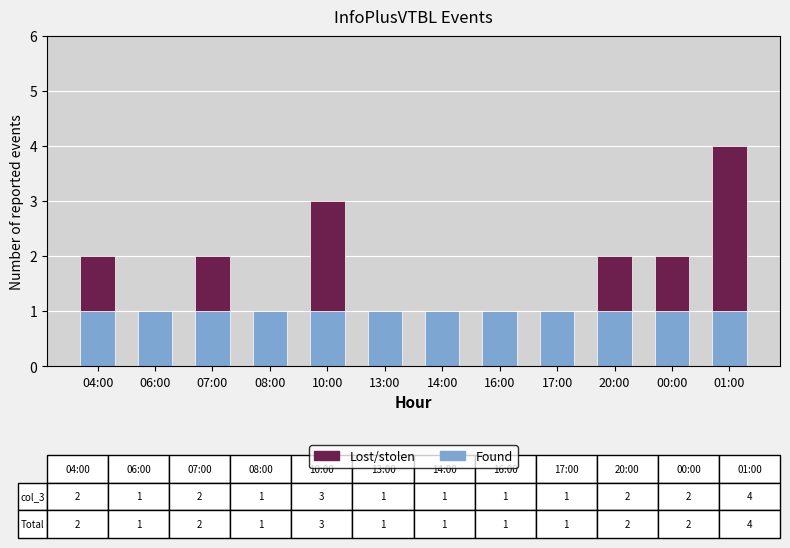

How many distinct data groups are displayed?

2